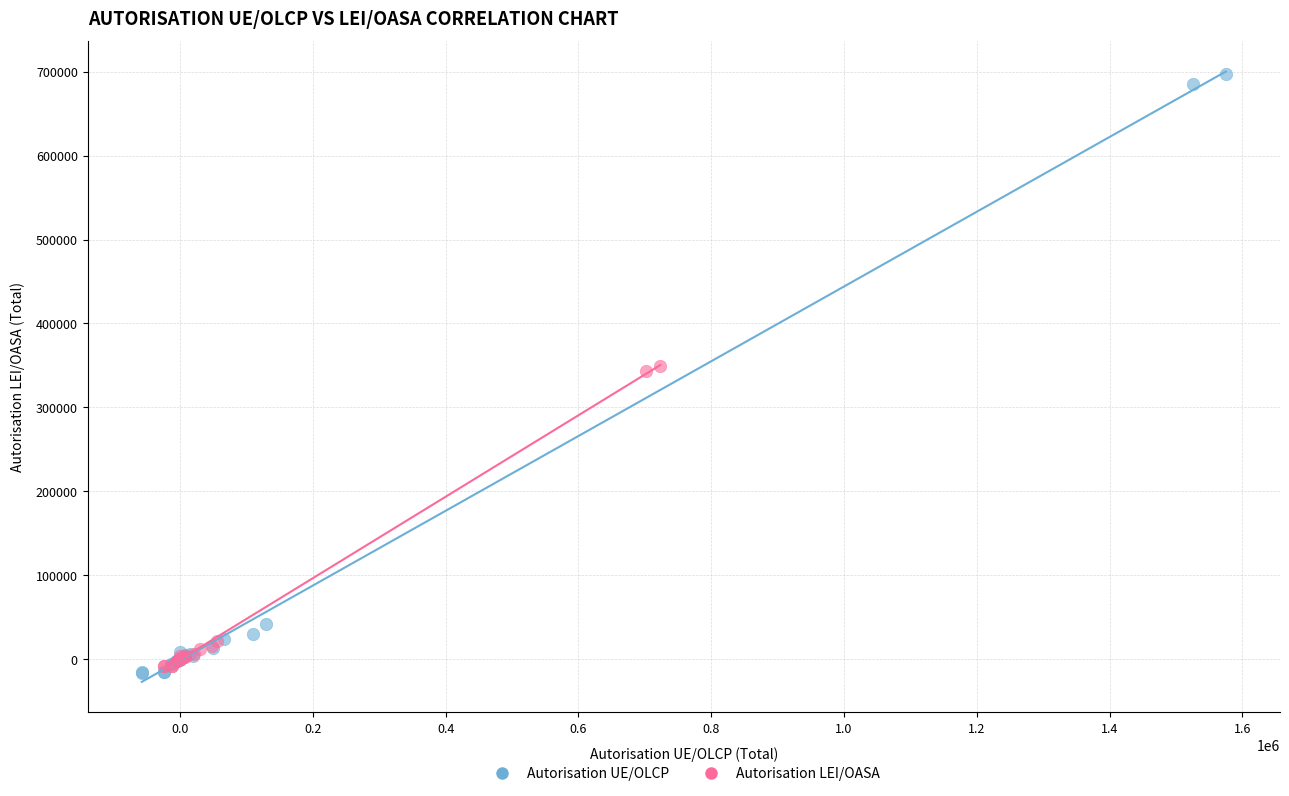

Which series has the widest spread of Y values?

Autorisation UE/OLCP